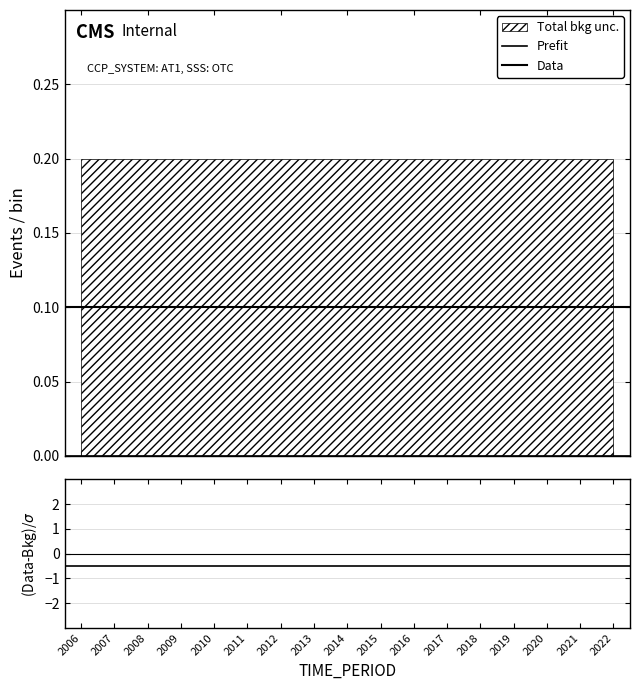

True or false: Prefit and Data intersect in this chart.

False